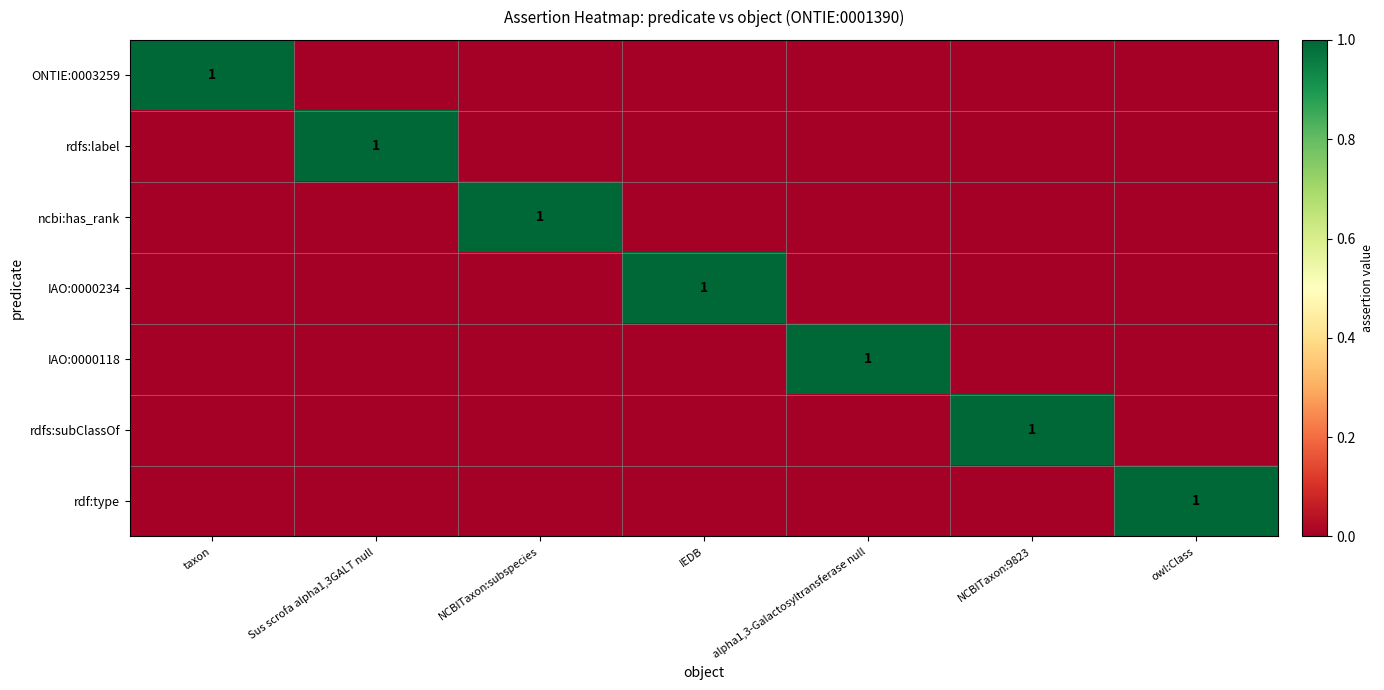

The value of rdfs:label at Sus scrofa alpha1,3GALT null is 1. True or false?

True